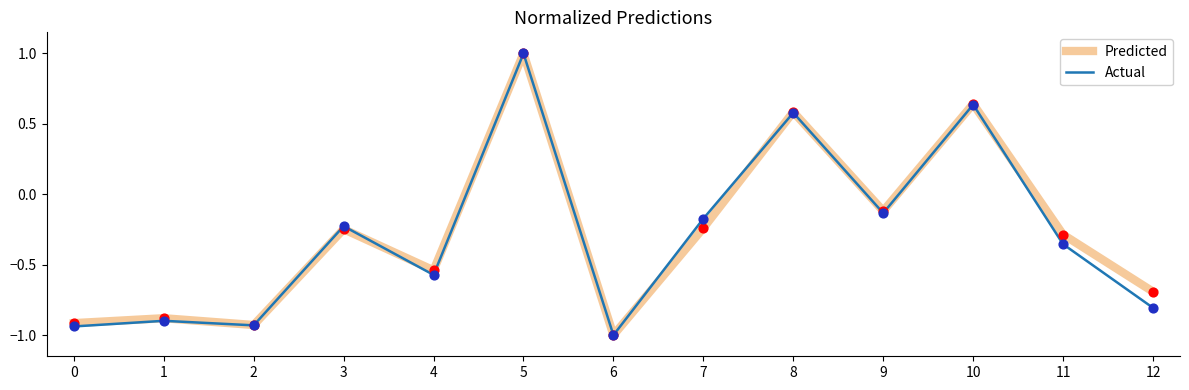

Which series changed the most between 6 and 8?

Predicted